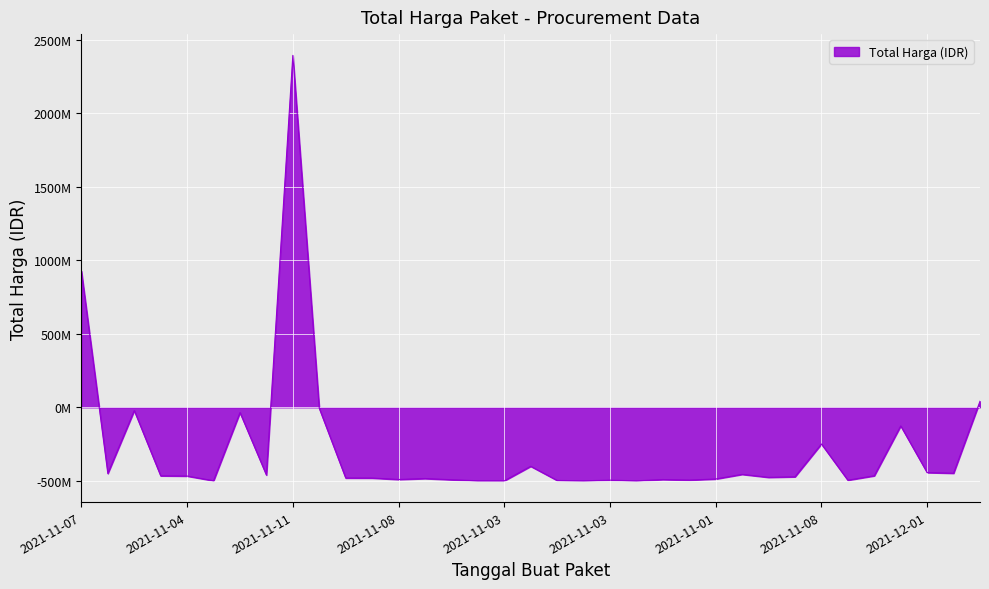

Reading left to right, list all the values displayed in this chart.

925867900	-450269960	-22400000	-466000000	-467558800	-499422125	-35997900	-460560000	2392122000	-7000000	-480825000	-481100000	-490820000	-484486040	-492598760	-499666400	-499922000	-401227430	-497228000	-499735000	-495327800	-499818000	-491257500	-494871000	-487546100	-456140800	-476347000	-472588000	-249650000	-495650000	-465708000	-126596000	-443847200	-448399000	41071000